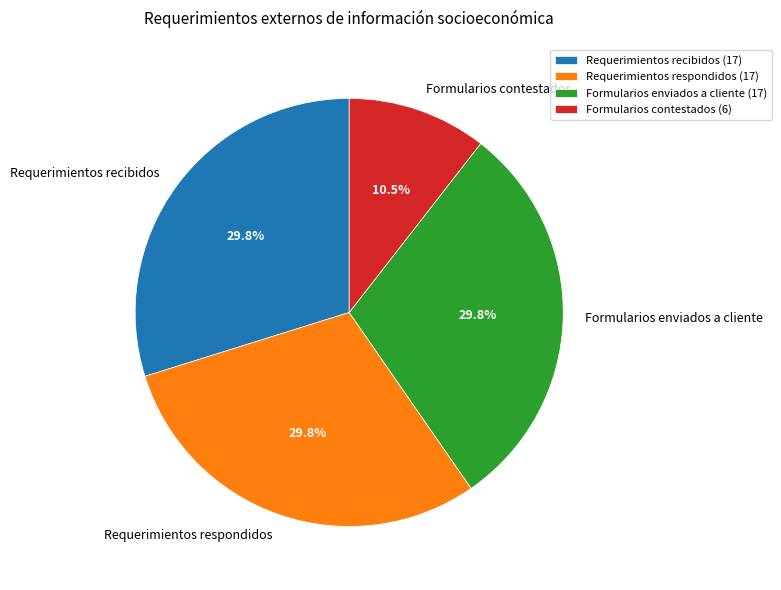

Is Requerimientos respondidos the majority of the pie?

No